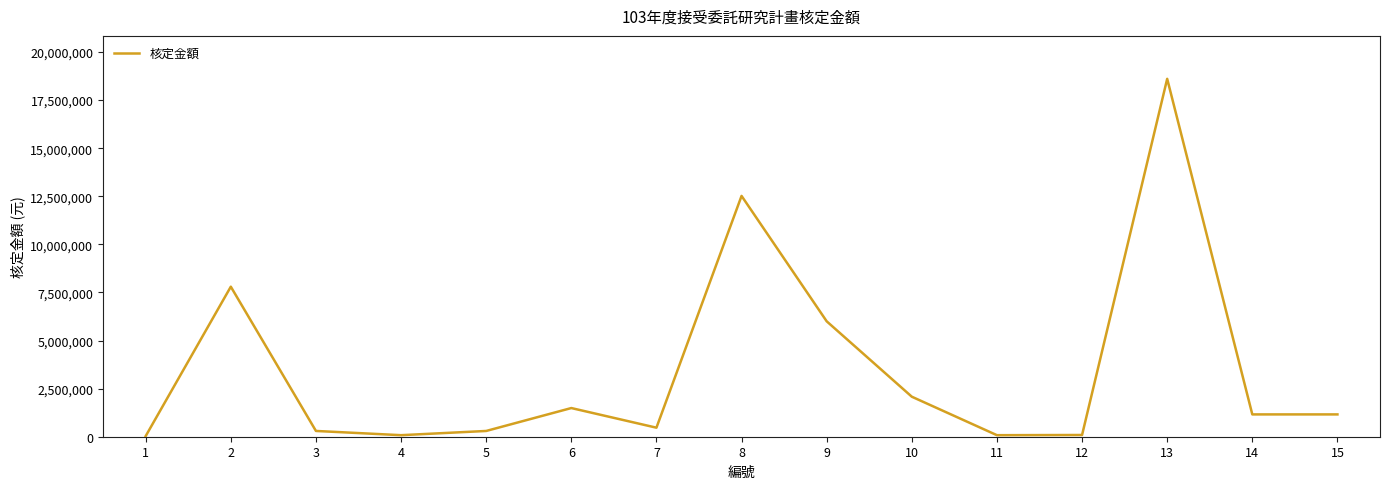

What is the change in value from 13 to 14?

-17446000